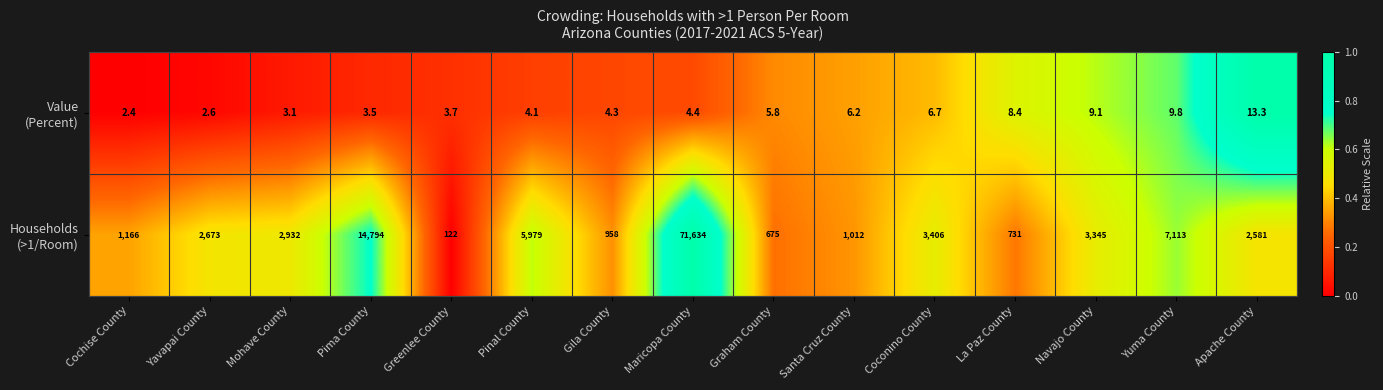

What is the difference between the highest and lowest values at Yavapai County?

2670.4